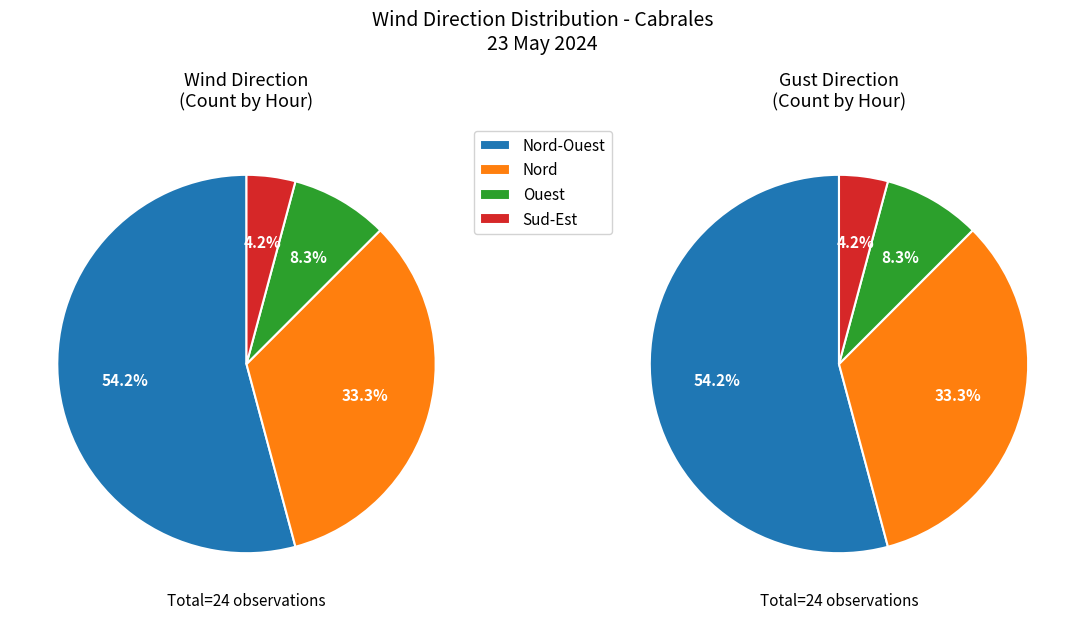

What percentage is NOT represented by Nord-Est?

100.0%